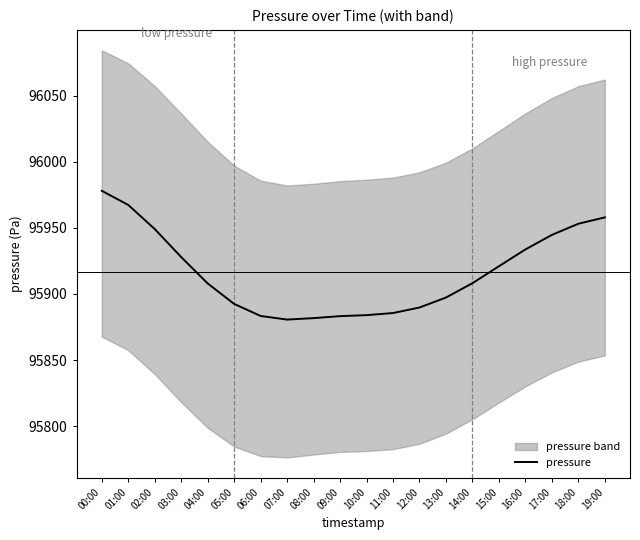

Which has a higher value, 17:00 or 09:00?

17:00